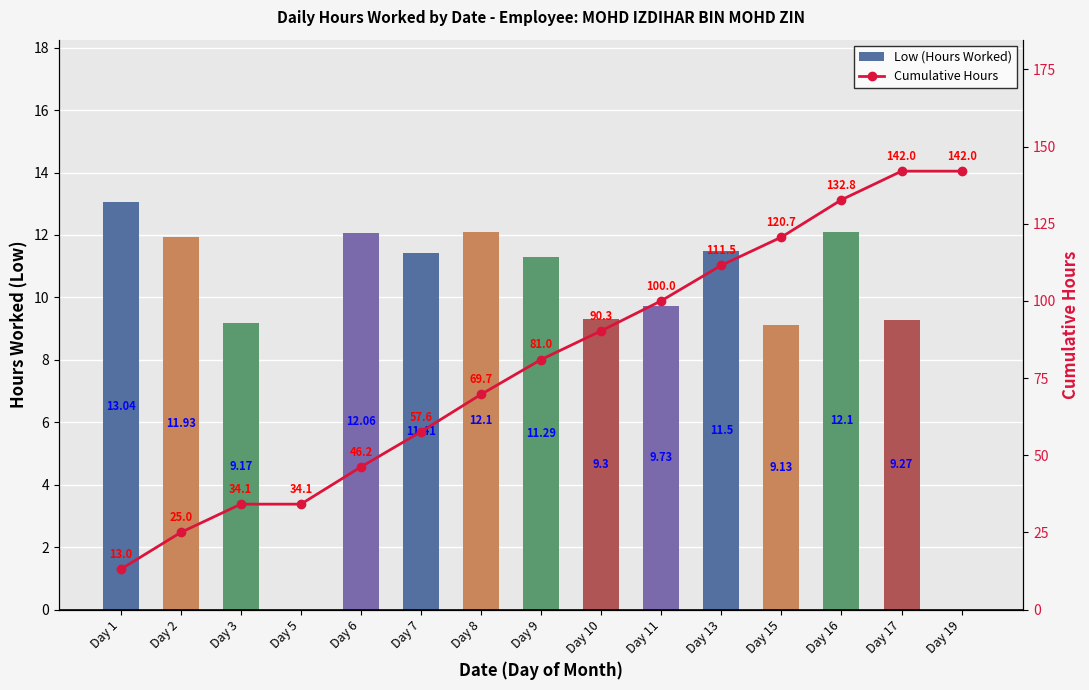

At Day 7, list the series in order from largest to smallest.

Cumulative Hours, Low (Hours Worked)